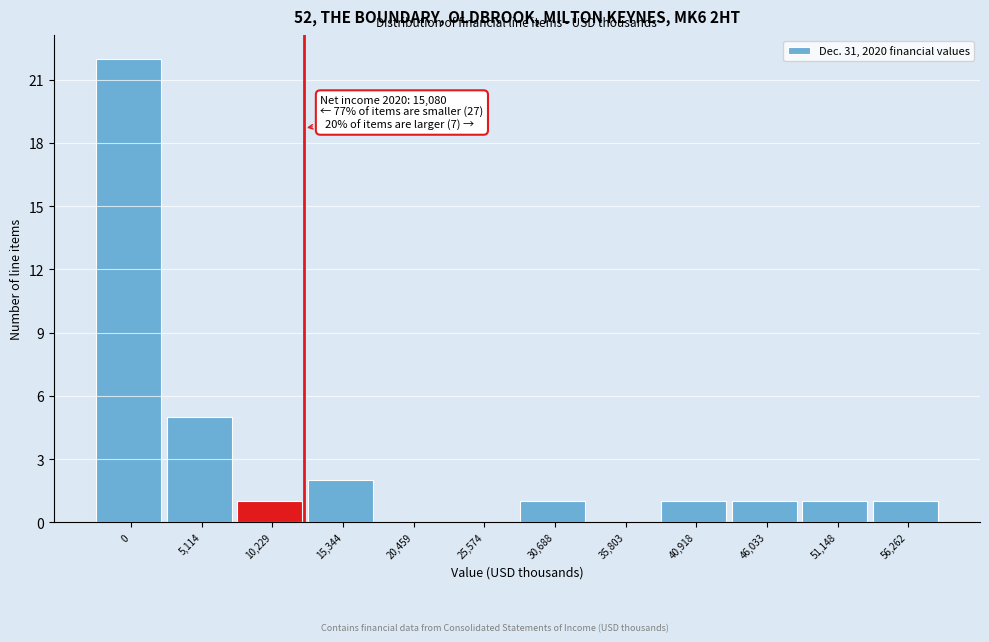

Reading left to right, what are all the values shown in this chart?

0=22	5,114=5	10,229=1	15,344=2	20,459=0	25,574=0	30,688=1	35,803=0	40,918=1	46,033=1	51,148=1	56,262=1